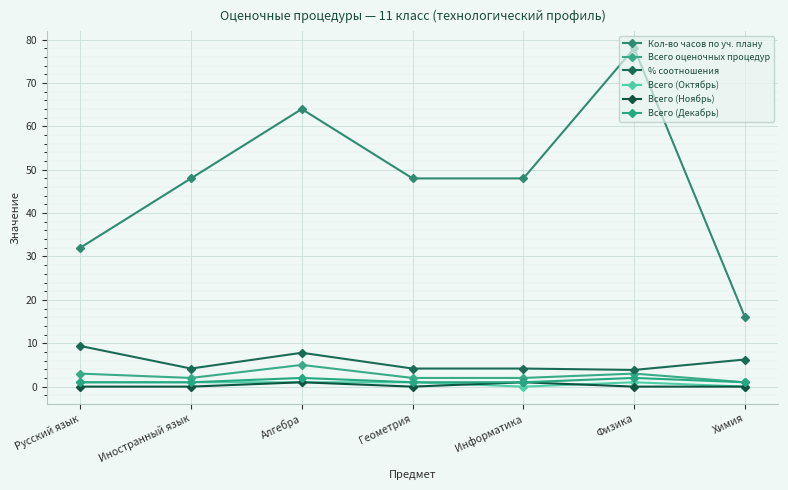

List the labels in order of Всего (Октябрь) value, largest first.

Русский язык, Иностранный язык, Алгебра, Геометрия, Физика, Информатика, Химия